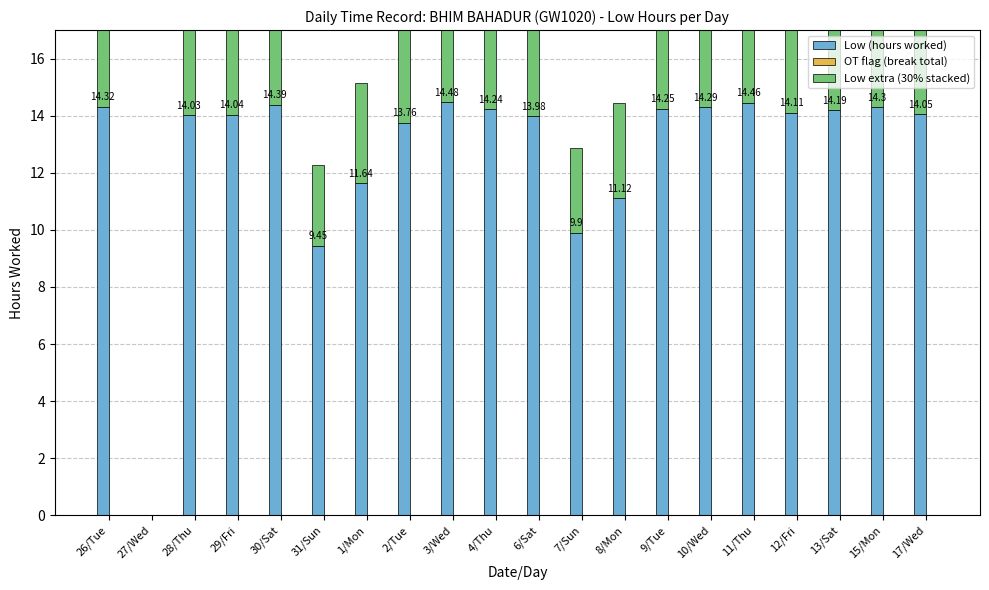

Reading right to left, list all the values displayed in this chart.

Low (hours worked): 17/Wed=14.1	15/Mon=14.3	13/Sat=14.2	12/Fri=14.1	11/Thu=14.5	10/Wed=14.3	9/Tue=14.2	8/Mon=11.1	7/Sun=9.9	6/Sat=14.0	4/Thu=14.2	3/Wed=14.5	2/Tue=13.8	1/Mon=11.6	31/Sun=9.4	30/Sat=14.4	29/Fri=14.0	28/Thu=14.0	27/Wed=0.0	26/Tue=14.3
OT flag (break total): 17/Wed=0.0	15/Mon=0.0	13/Sat=0.0	12/Fri=0.0	11/Thu=0.0	10/Wed=0.0	9/Tue=0.0	8/Mon=0.0	7/Sun=0.0	6/Sat=0.0	4/Thu=0.0	3/Wed=0.0	2/Tue=0.0	1/Mon=0.0	31/Sun=0.0	30/Sat=0.0	29/Fri=0.0	28/Thu=0.0	27/Wed=0.0	26/Tue=0.0
Low extra (30% stacked): 17/Wed=4.2	15/Mon=4.3	13/Sat=4.3	12/Fri=4.2	11/Thu=4.3	10/Wed=4.3	9/Tue=4.3	8/Mon=3.3	7/Sun=3.0	6/Sat=4.2	4/Thu=4.3	3/Wed=4.3	2/Tue=4.1	1/Mon=3.5	31/Sun=2.8	30/Sat=4.3	29/Fri=4.2	28/Thu=4.2	27/Wed=0.0	26/Tue=4.3